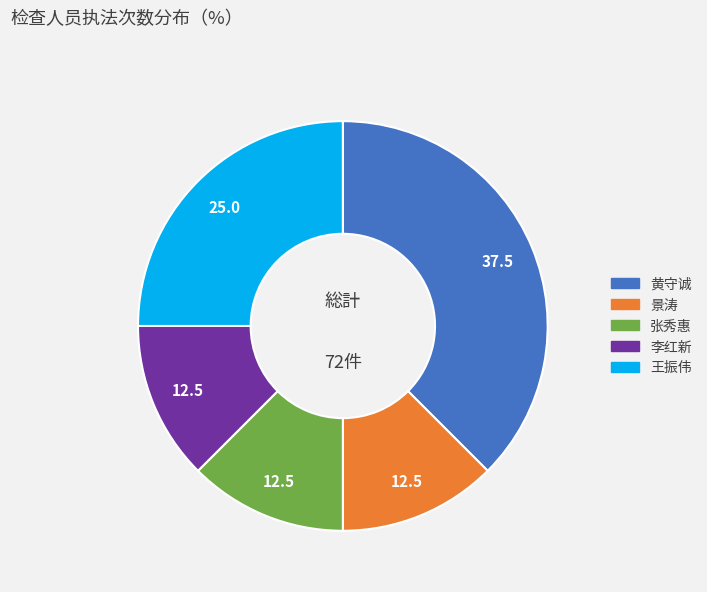

Is the sum of 景涛 and 李红新 greater than half?

No